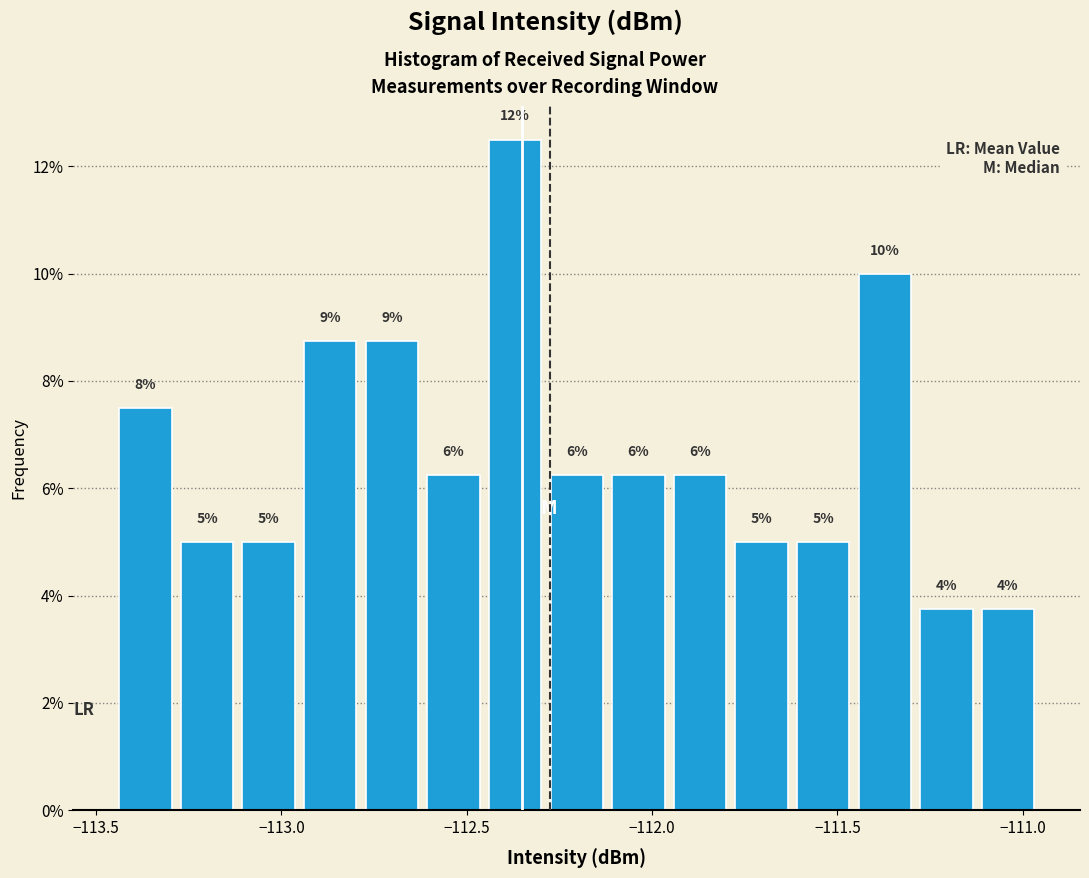

Around what value on the x-axis is the tallest bar? Give the approximate position of its centre, as read against the axis.

-112.35